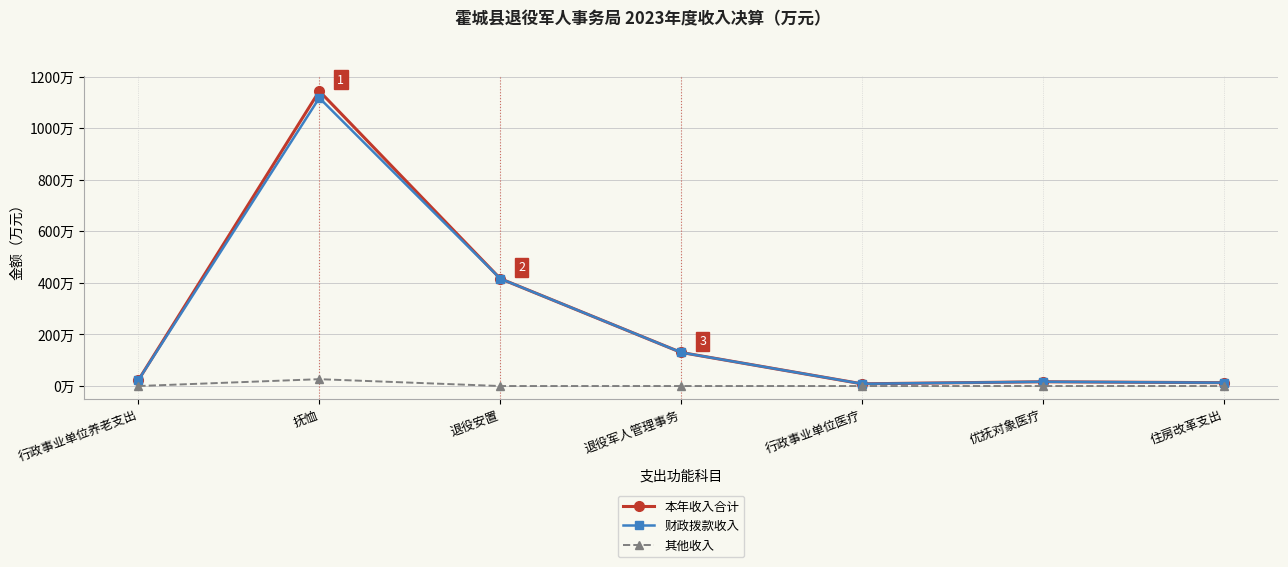

True or false: 其他收入 has more than 1 points higher than both neighbors.

False